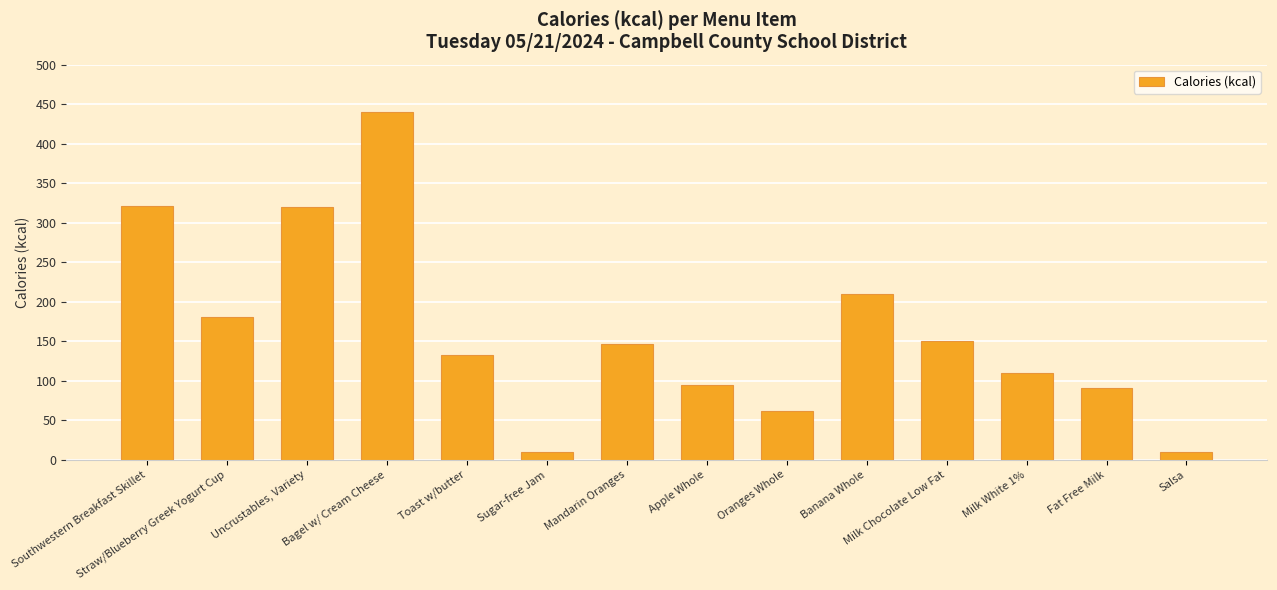

Does the chart contain any negative values?

No